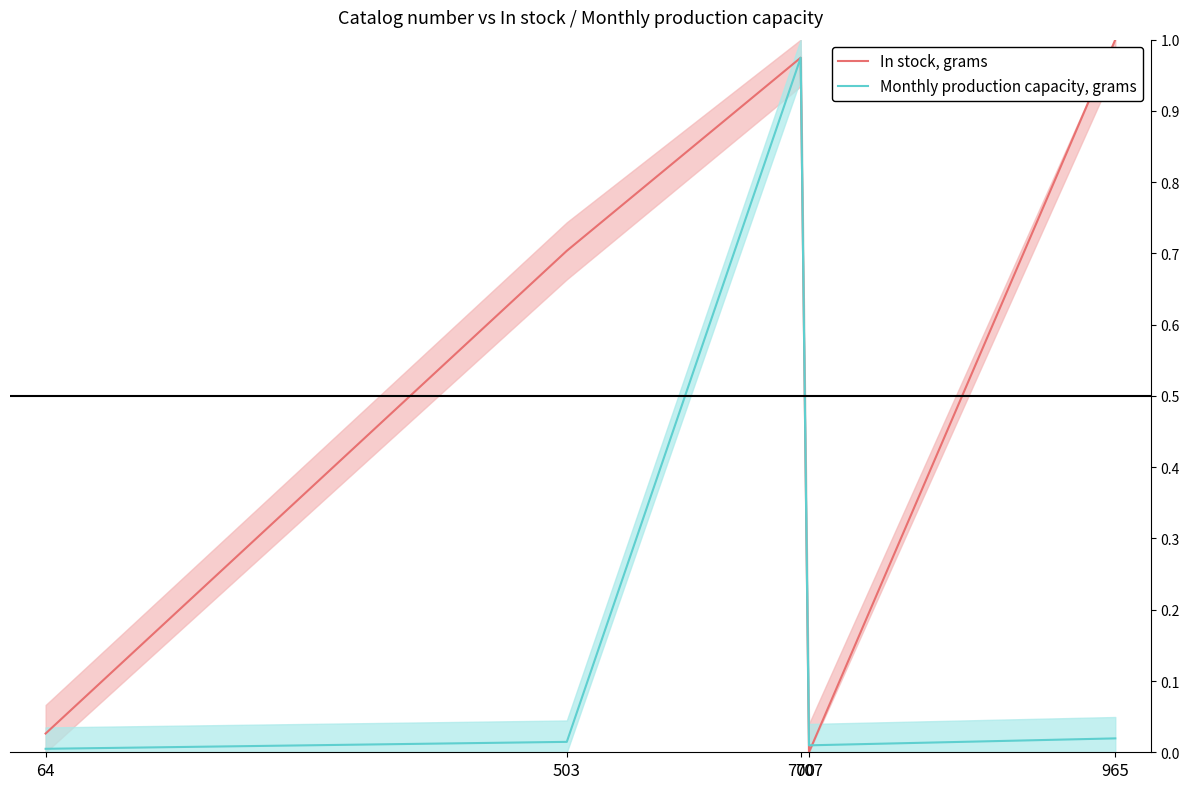

Is it true that In stock, grams equals -0.5 at 707?

False